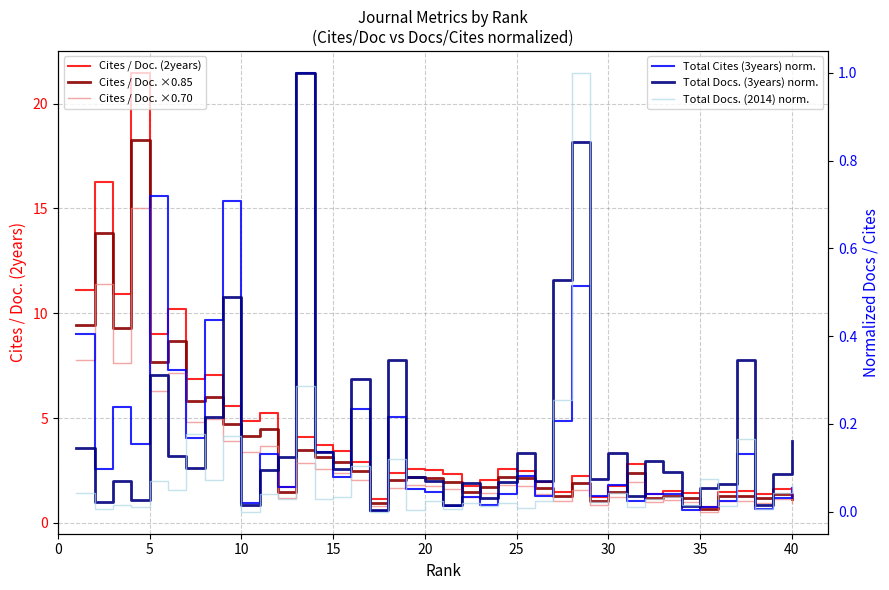

True or false: Cites / Doc. (2years) and Total Cites (3years) norm. cross at least once.

False